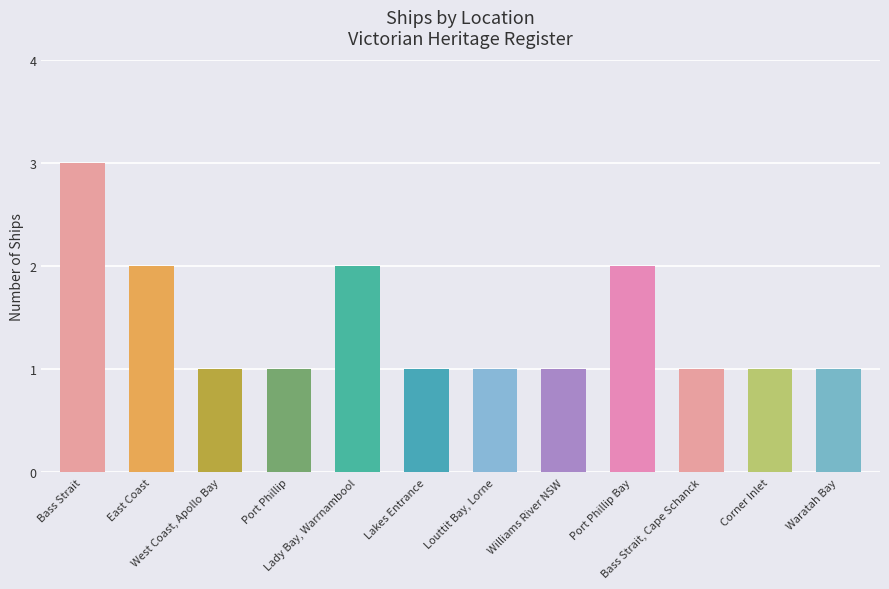

What is the maximum value shown in the chart?

3